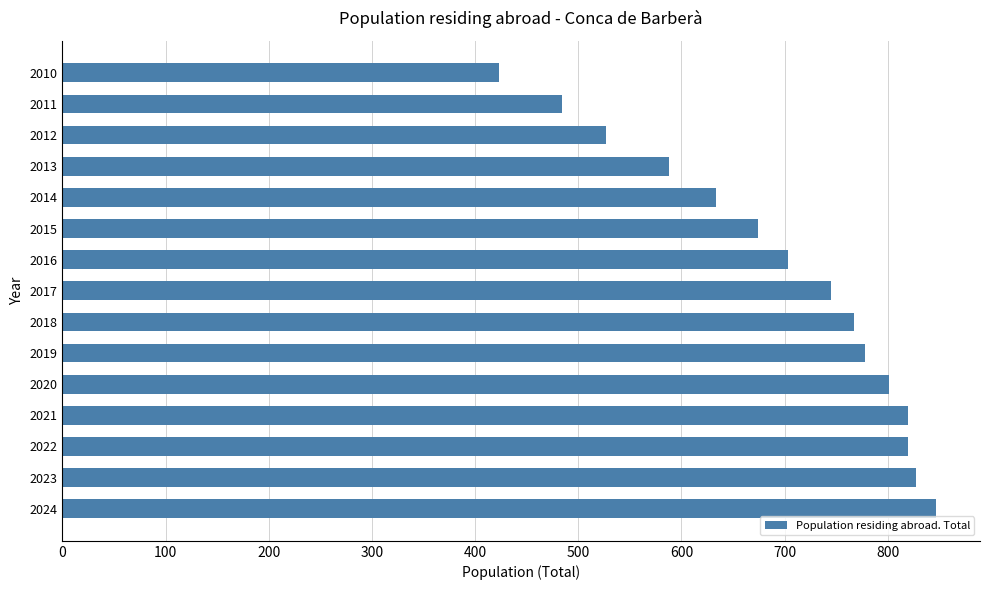

What is the maximum value shown in the chart?

847